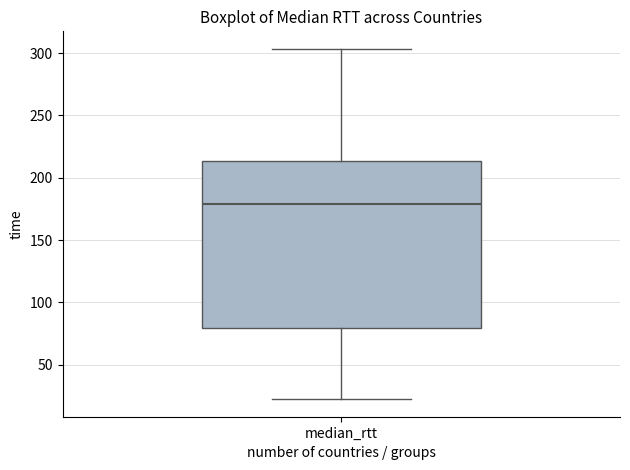

Read this box plot against the y-axis: the position of the median line, the range covered by the box, and the ends of both whiskers. The values are not printed on the chart, so give them approximately, as read against the axis.

median 180, box 80 to 215, whiskers 20 to 305